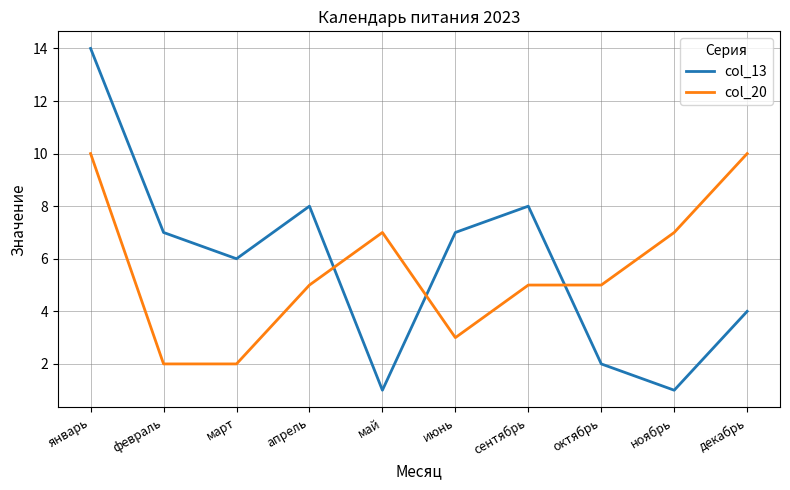

How many times do col_20 and col_13 cross each other?

3